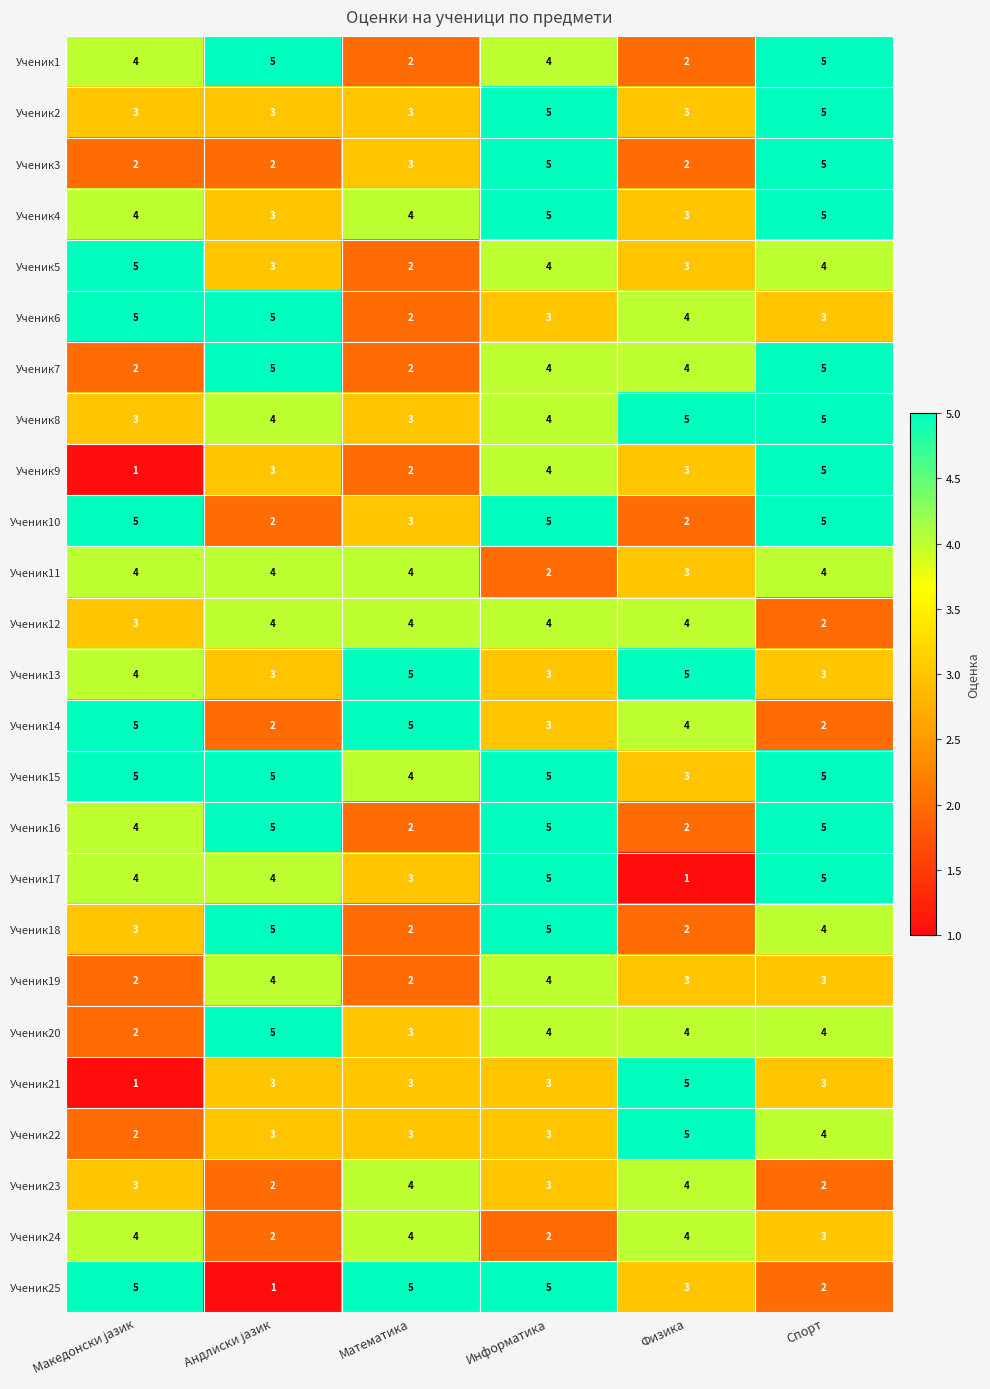

What is the total value across all series at Физика?

83